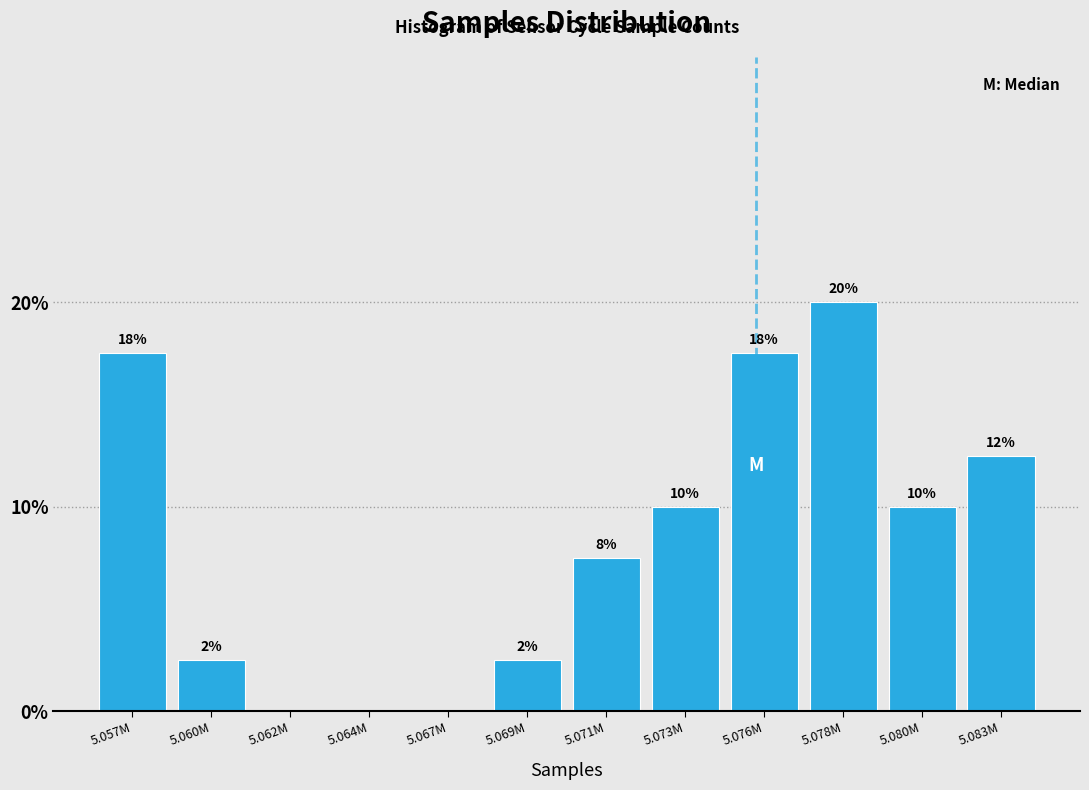

Are the bars horizontal?

No